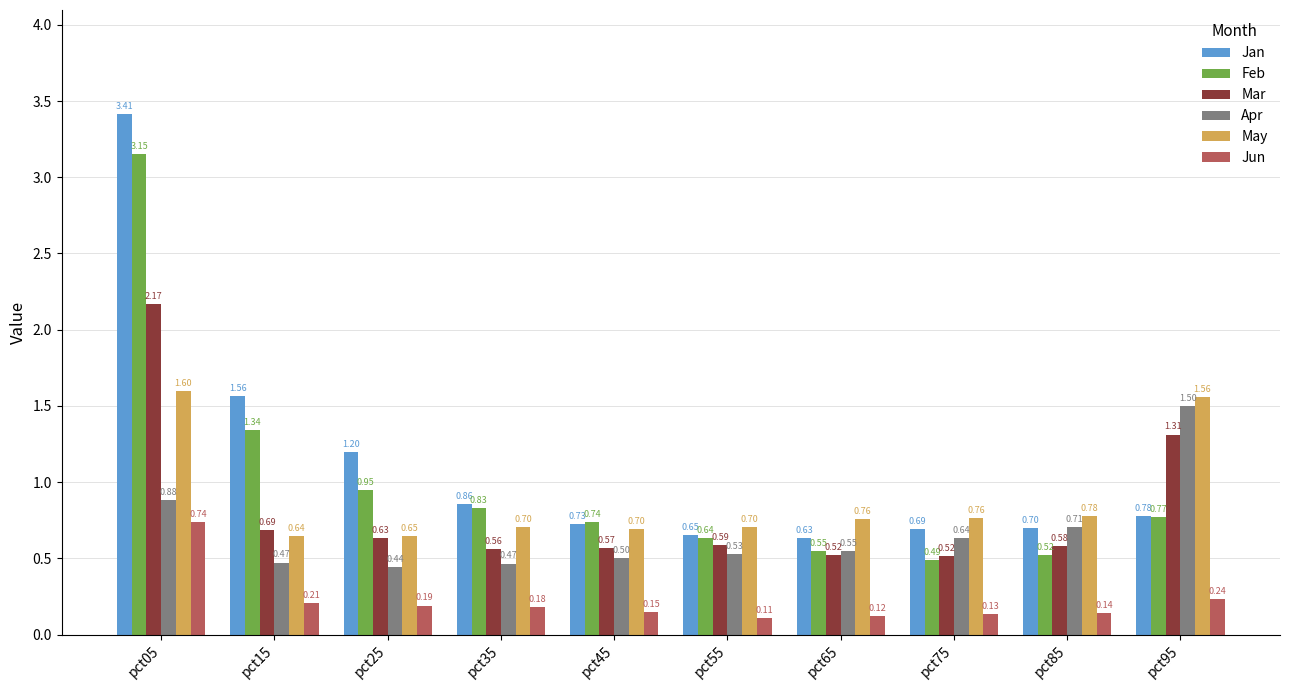

Rank the categories by Jan value from lowest to highest.

pct65, pct55, pct75, pct85, pct45, pct95, pct35, pct25, pct15, pct05